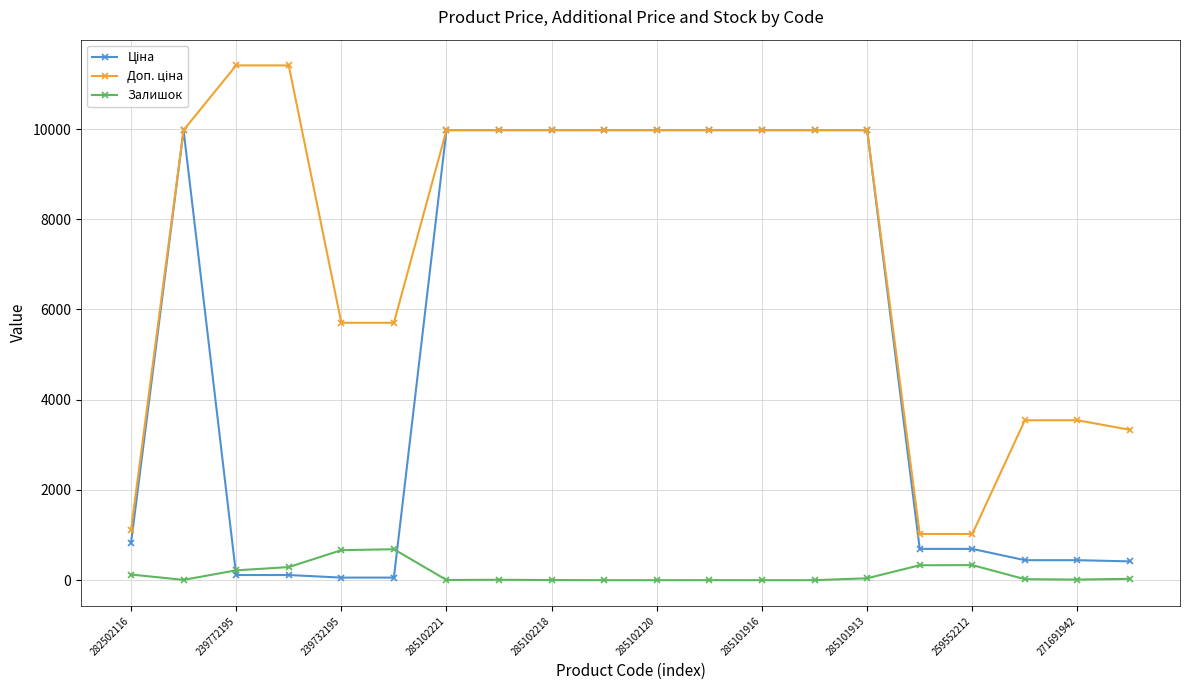

True or false: Залишок has more than 0 points higher than both neighbors.

True